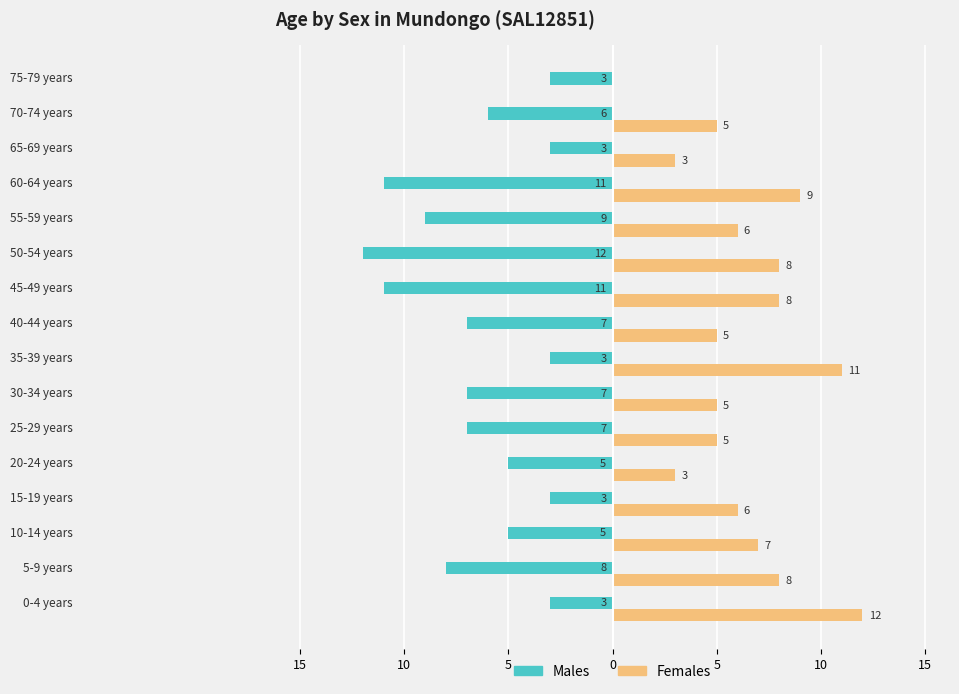

What are all the series names shown in the legend?

Males, Females